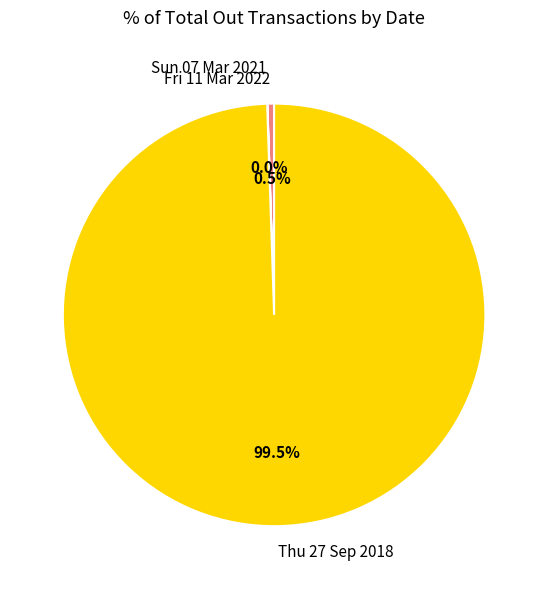

What is the total percentage of Thu 27 Sep 2018 and Fri 11 Mar 2022?

100.0%